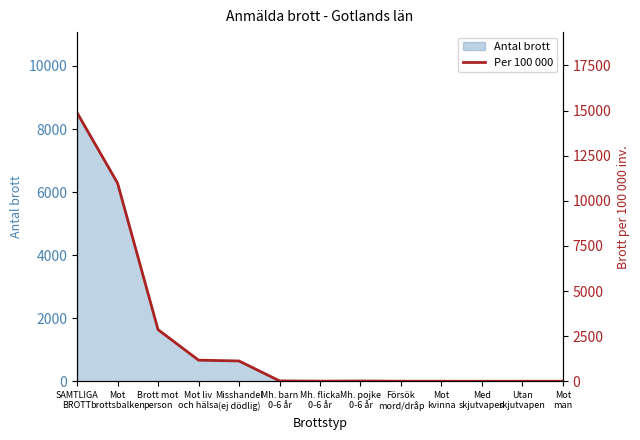

What is the highest value of the Antal brott series?

8519